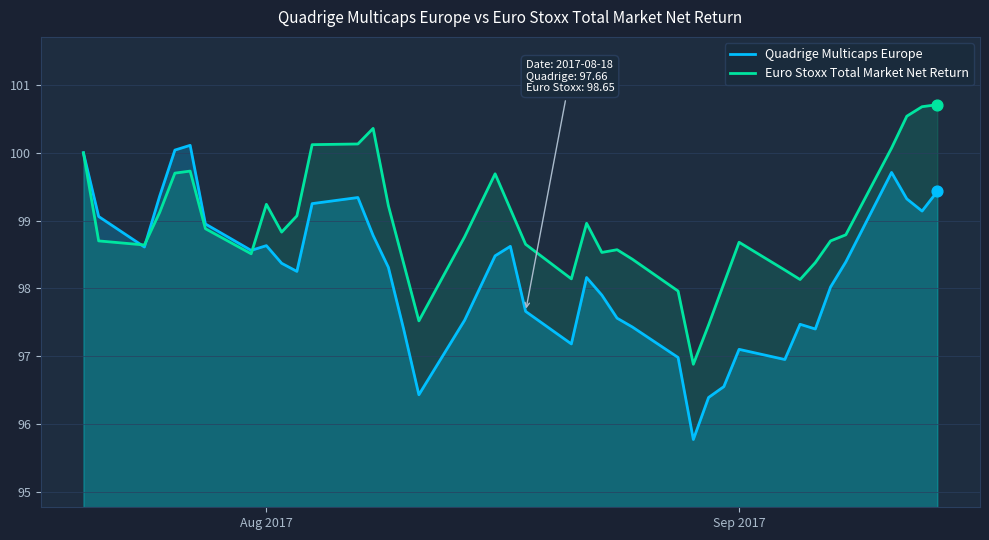

Which series reaches the minimum Y coordinate?

Quadrige Multicaps Europe